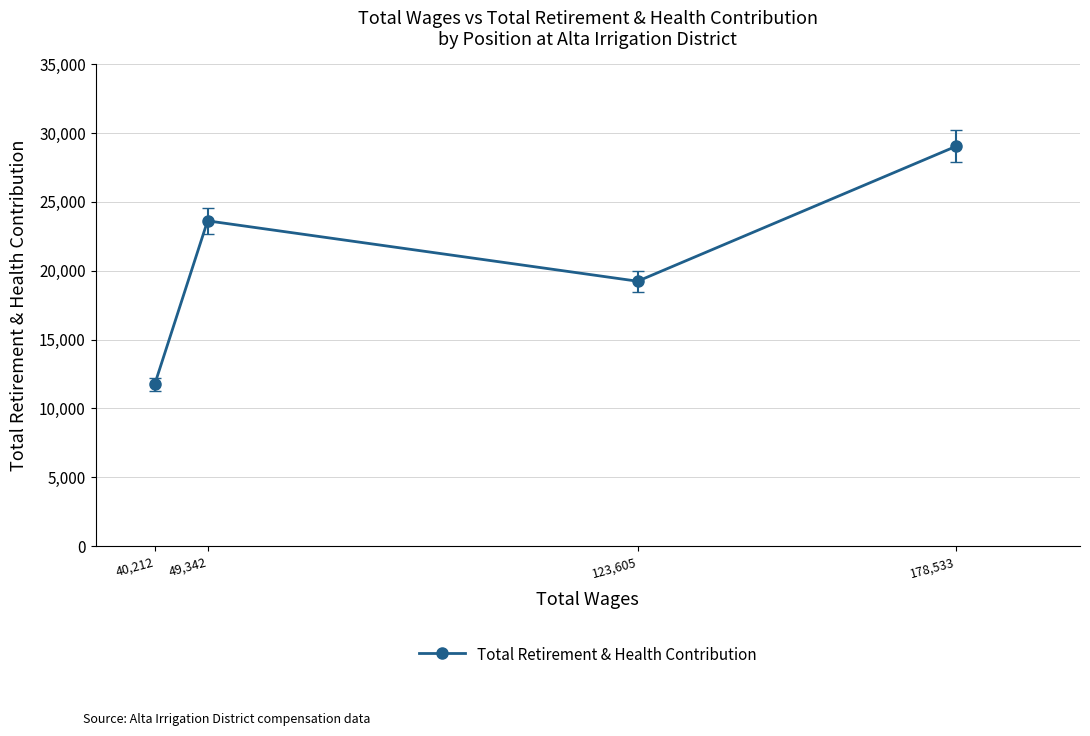

Reading left to right, transcribe all the data shown in this chart.

40,212=11753	49,342=23626	123,605=19240	178,533=29028